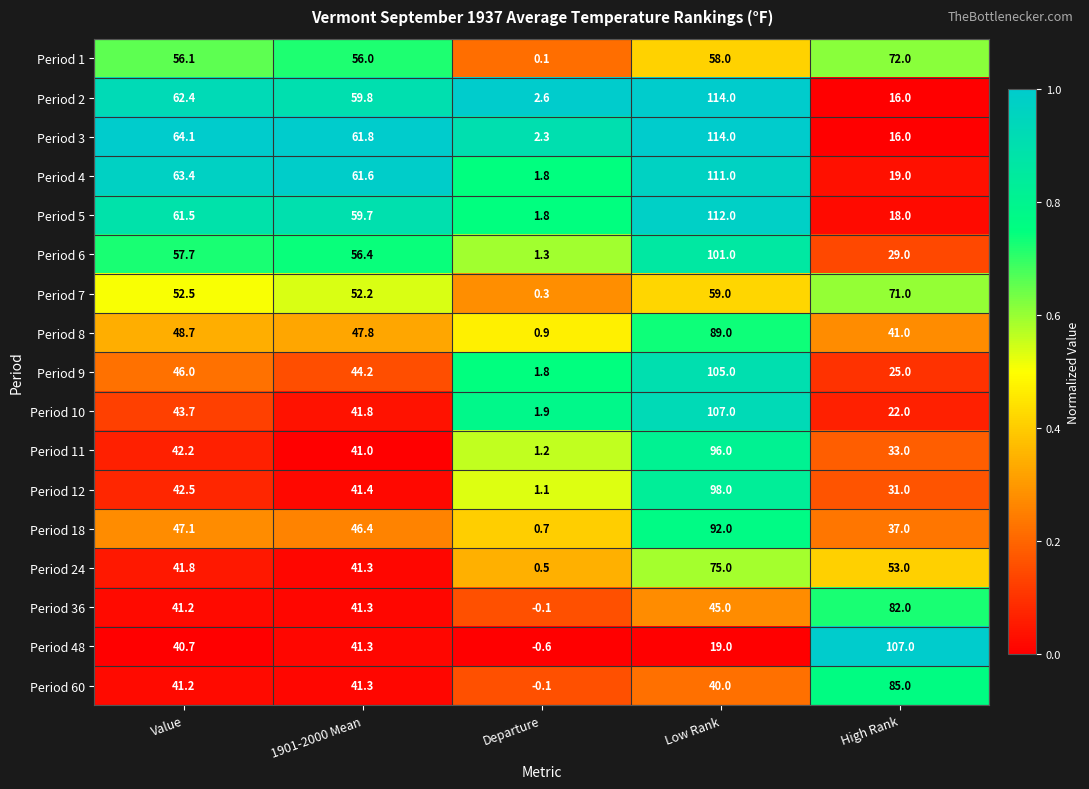

Rank the categories by Period 11 value from lowest to highest.

Departure, High Rank, 1901-2000 Mean, Value, Low Rank